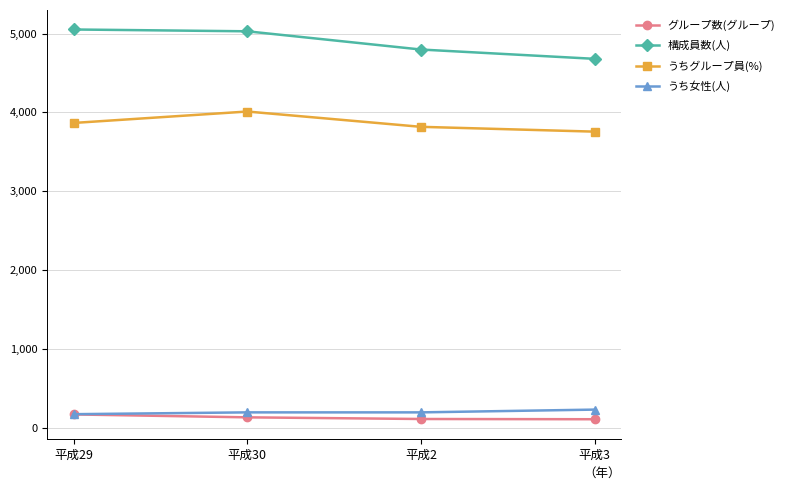

What is the sum of all 構成員数(人) values?

19555